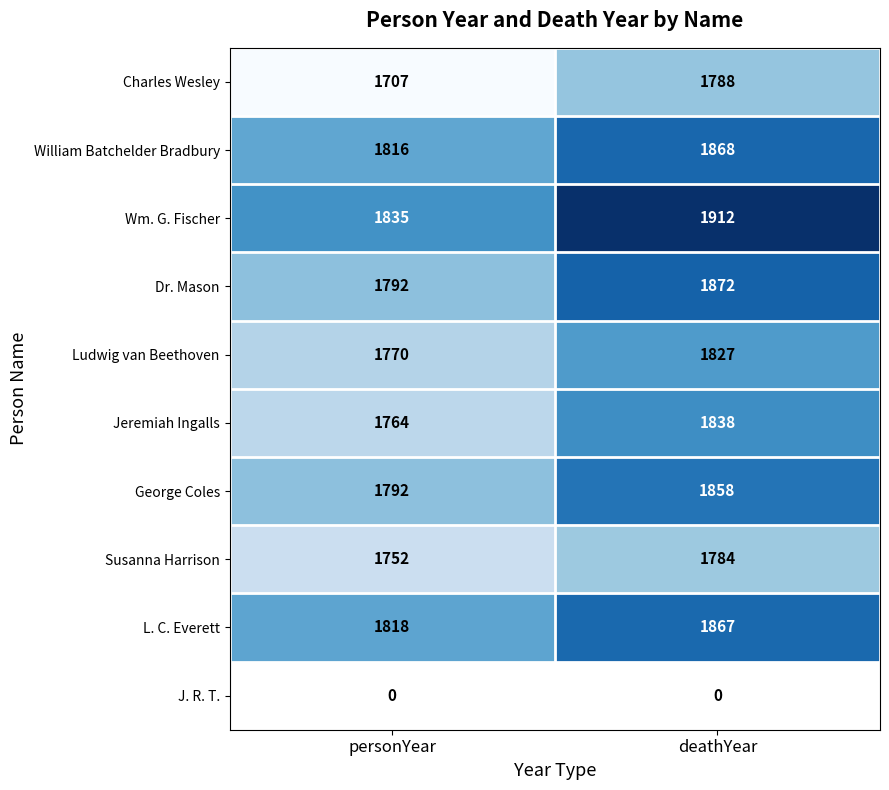

At which category does the chart reach its peak across all series?

deathYear